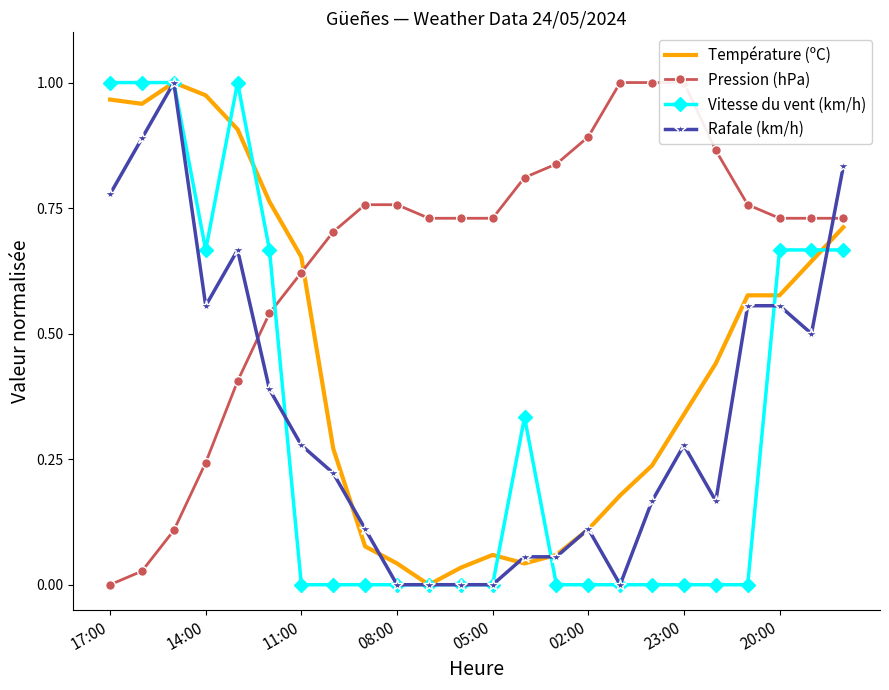

How many intersections are there between Pression (hPa) and Rafale (km/h)?

2